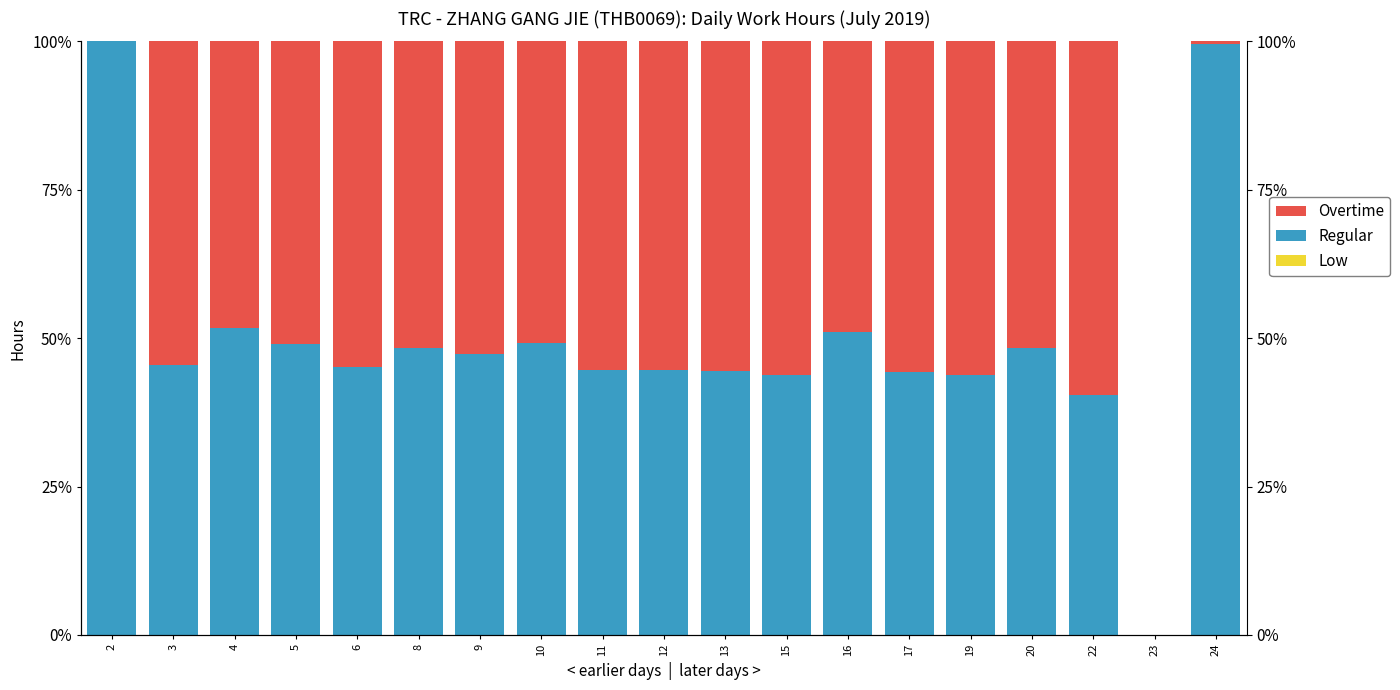

Which series changed the most between 5 and 9?

Regular